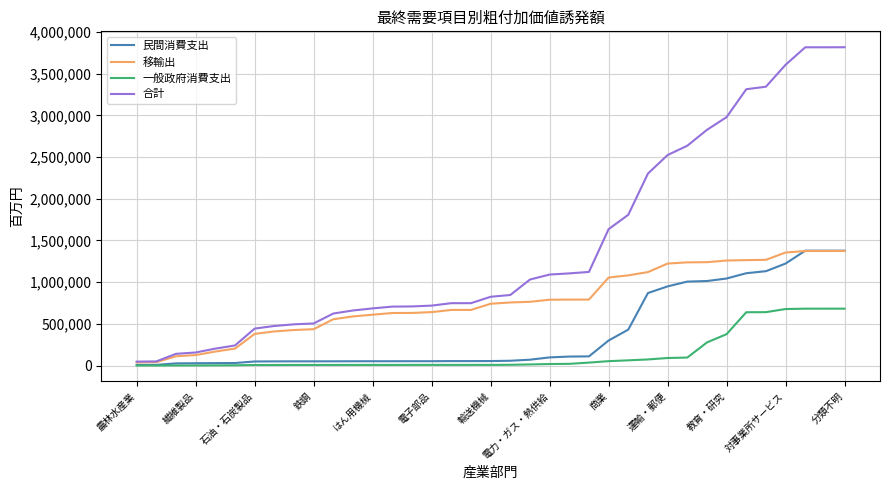

What is the sum of all 移輸出 values?

28187660